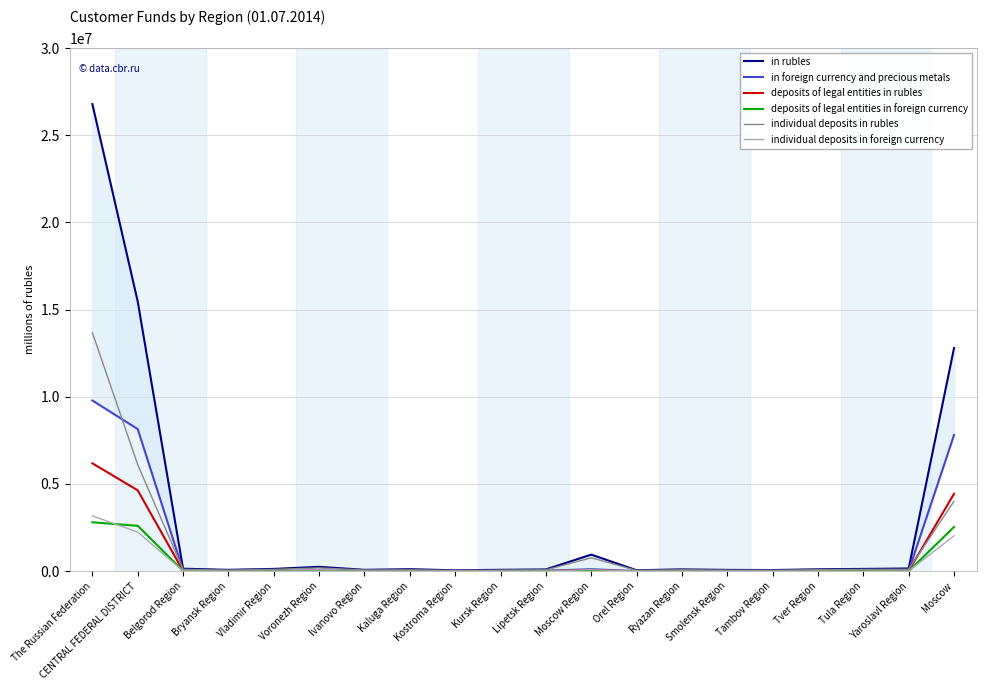

At which category does in foreign currency and precious metals reach its first local valley?

Bryansk Region